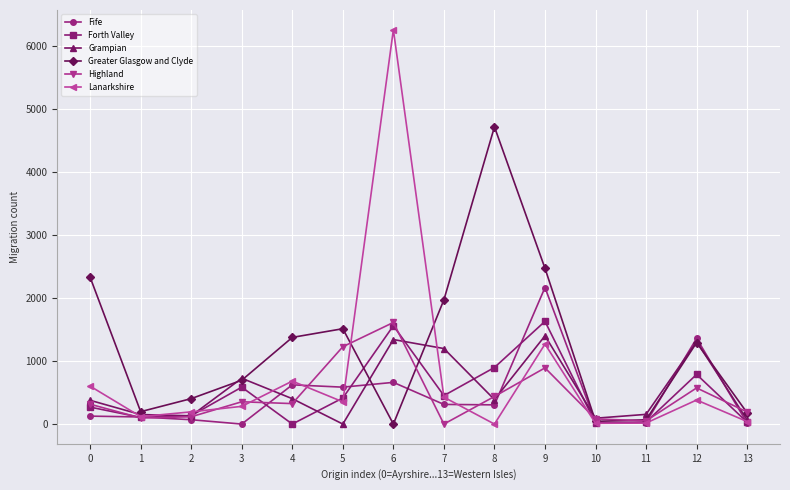

Where is Grampian nearest to the value 700?

3